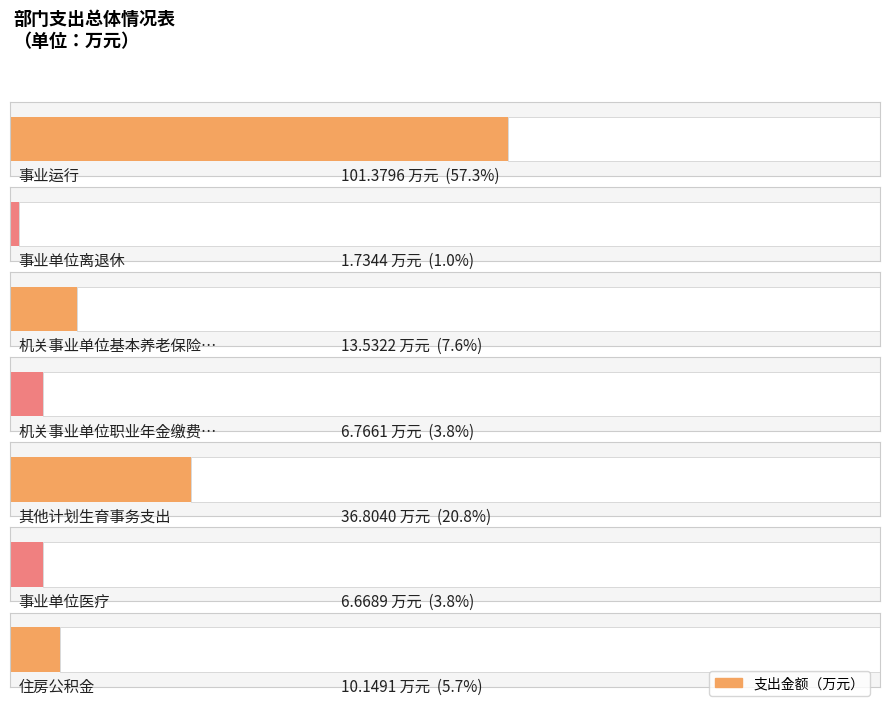

What is the sum of the values at 事业运行 and 机关事业单位职业年金缴费支出?

108.1